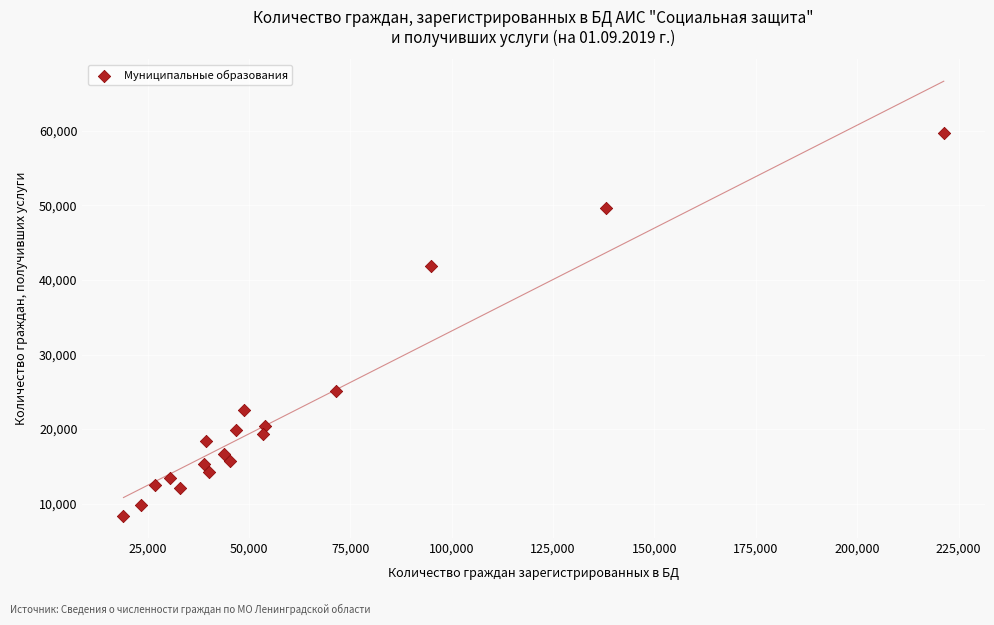

What is the range of X values (max minus min)?

202292